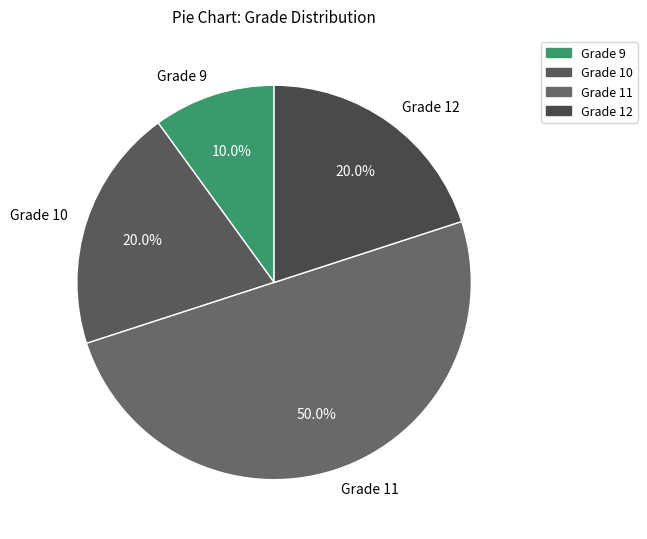

How many segments does this pie chart have?

4